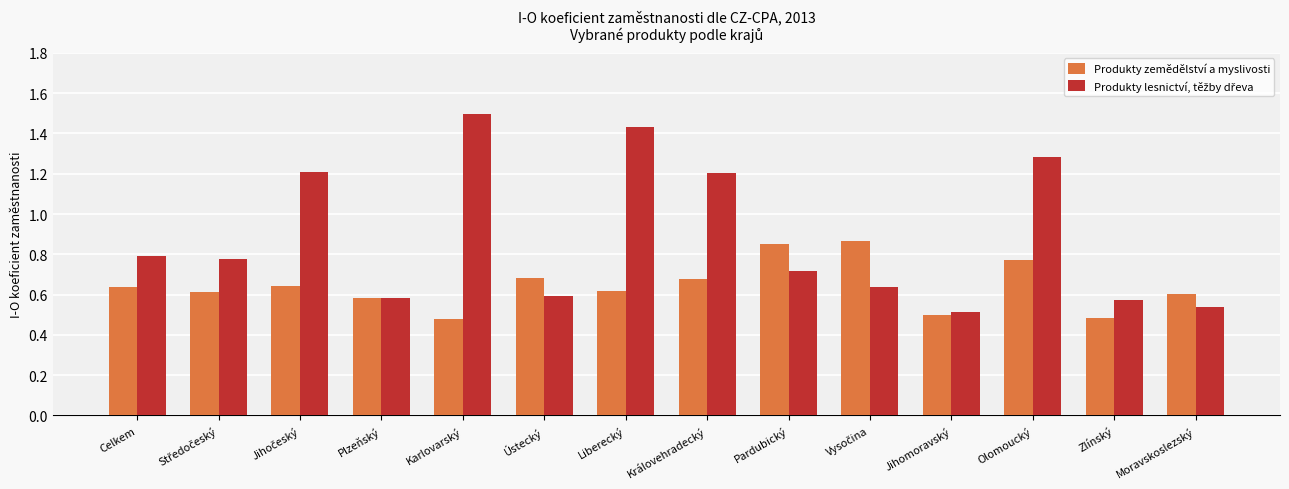

What is the sum of the Produkty zemědělství a myslivosti values at Jihomoravský and Zlínský?

1.0